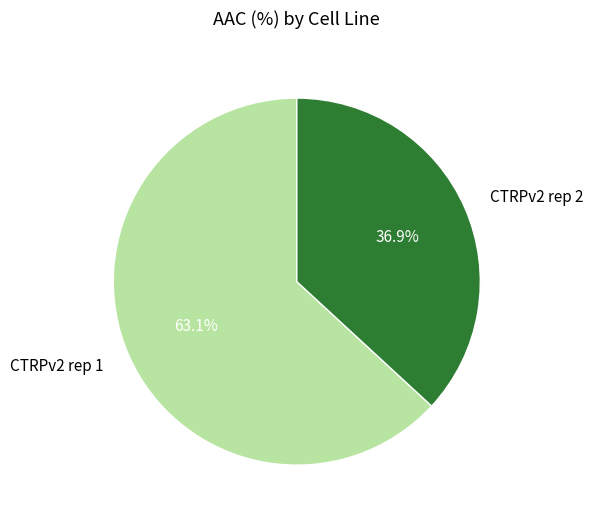

Between CTRPv2 rep 1 and CTRPv2 rep 2, which is larger?

CTRPv2 rep 1